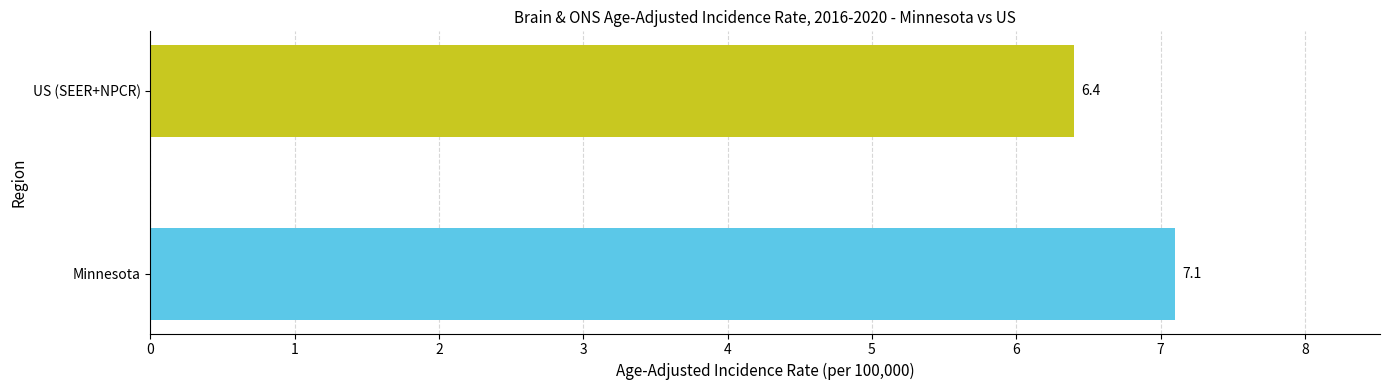

Rank the categories by value from highest to lowest.

Minnesota, US (SEER+NPCR)